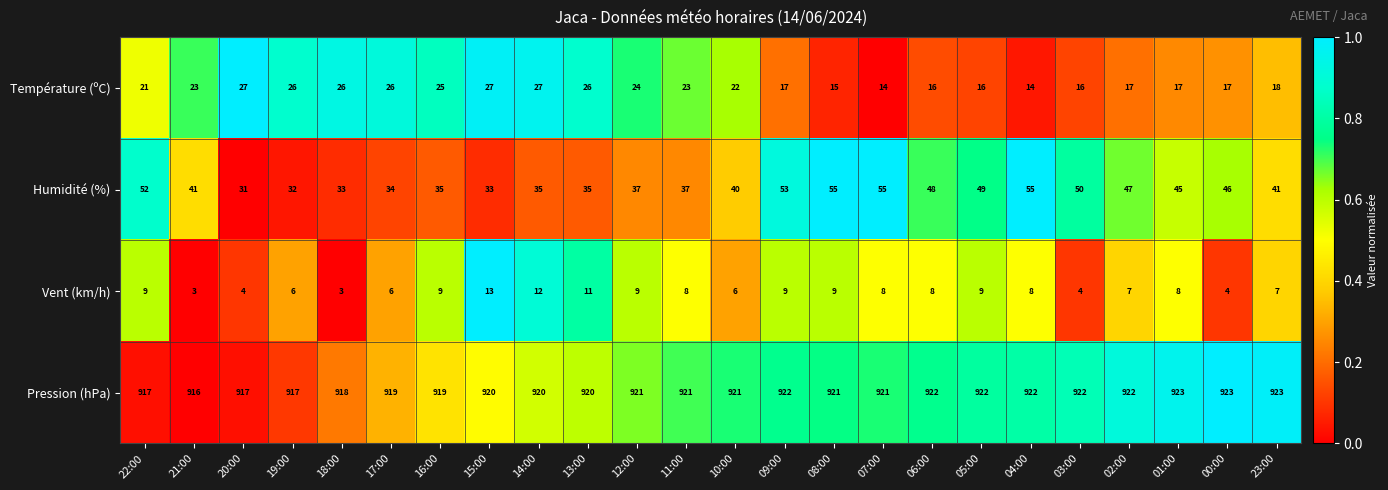

Which series has the widest spread of values?

Humidité (%)